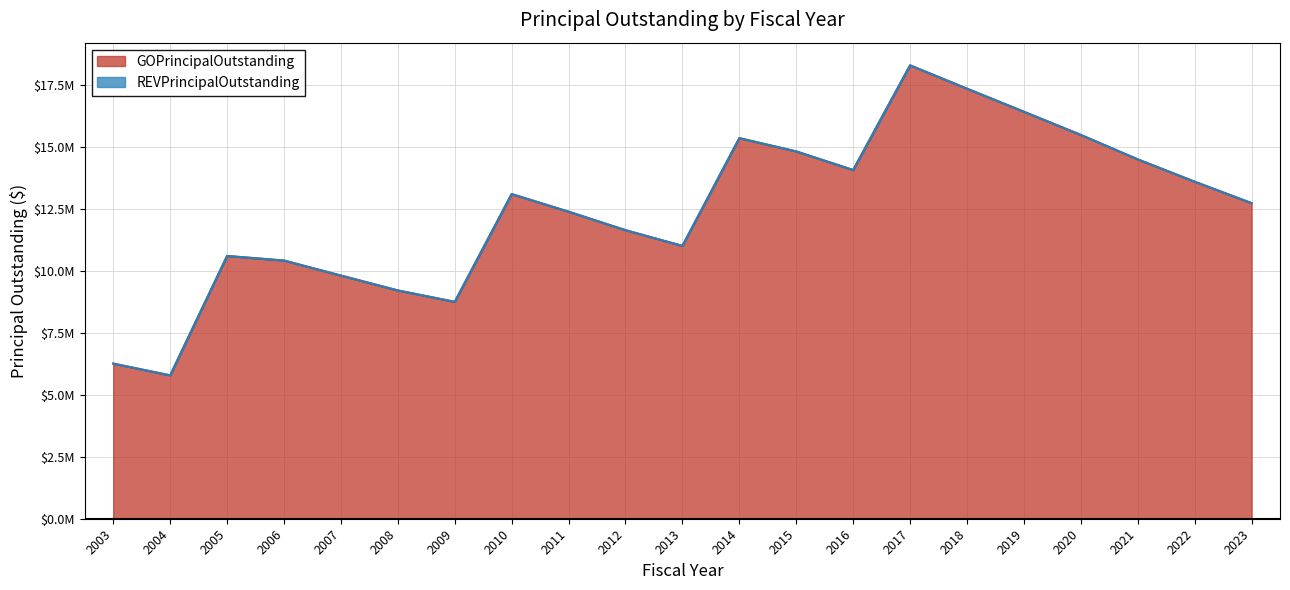

Is it true that the value at 2019 is 8850906?

False